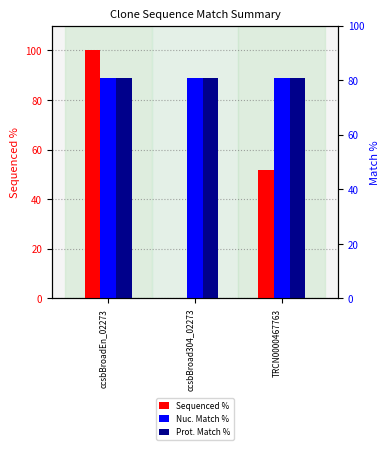

Which category has the highest value across all series?

ccsbBroadEn_02273